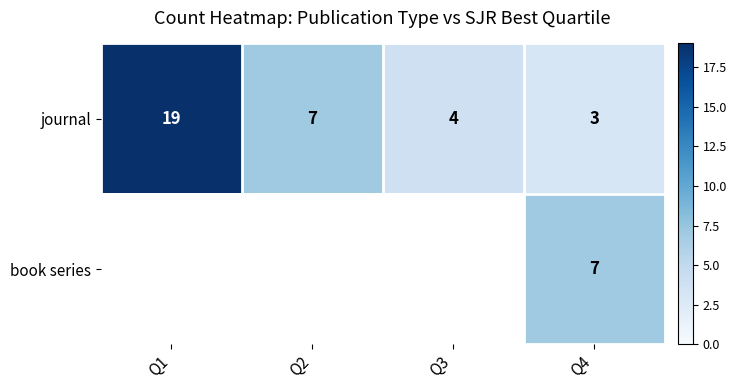

Is it true that journal equals 7 at Q1?

False